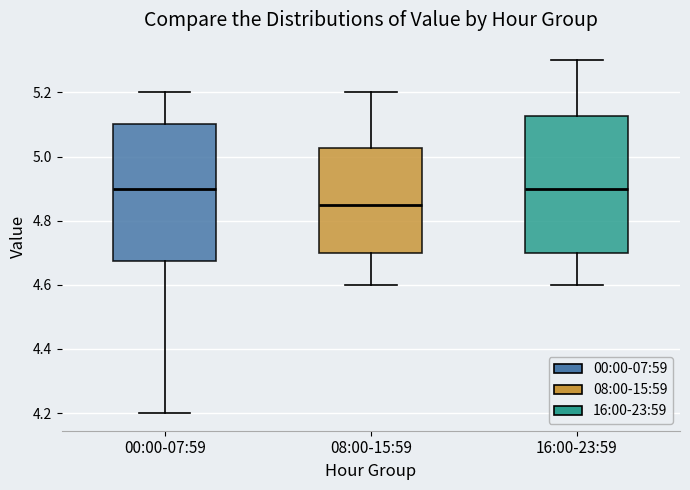

Where is the upper edge of the box for 16:00-23:59 on the y-axis? The values are not printed on the chart, so give them approximately, as read against the axis.

5.12